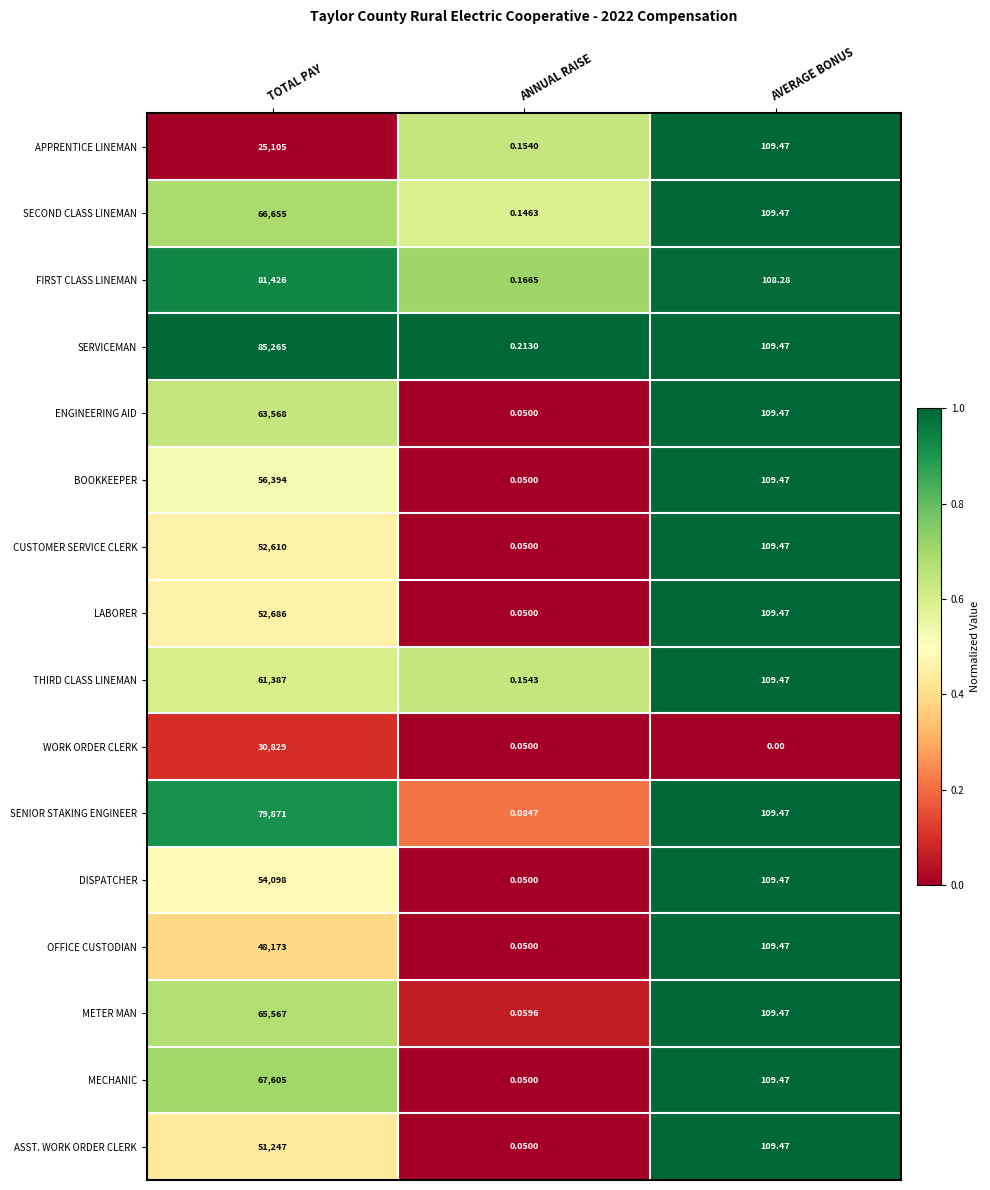

At which category does the chart reach its peak across all series?

TOTAL PAY